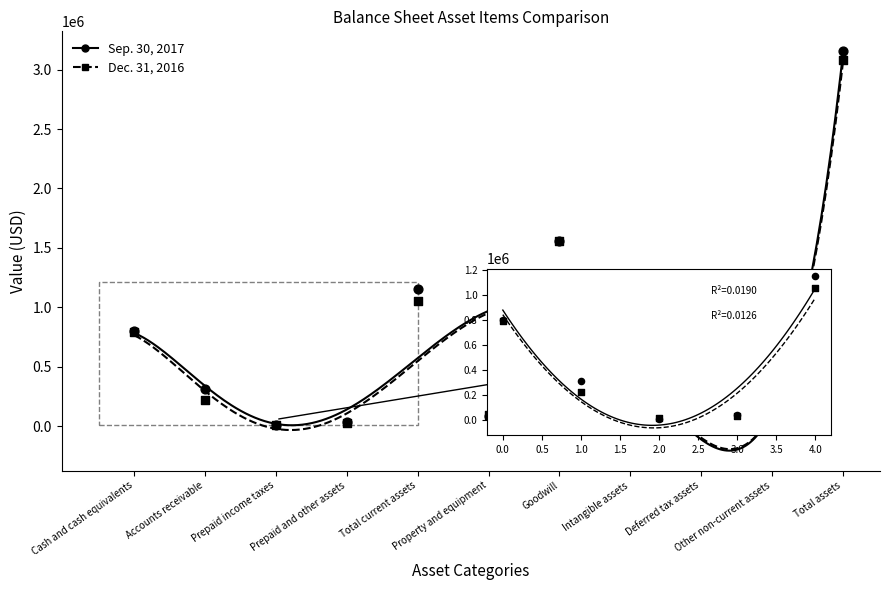

Which series reaches the maximum Y coordinate?

Sep. 30, 2017